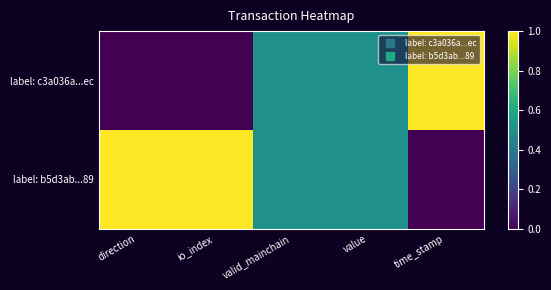

List the series in order of their overall mean, highest first.

label: b5d3ab...89, label: c3a036a...ec